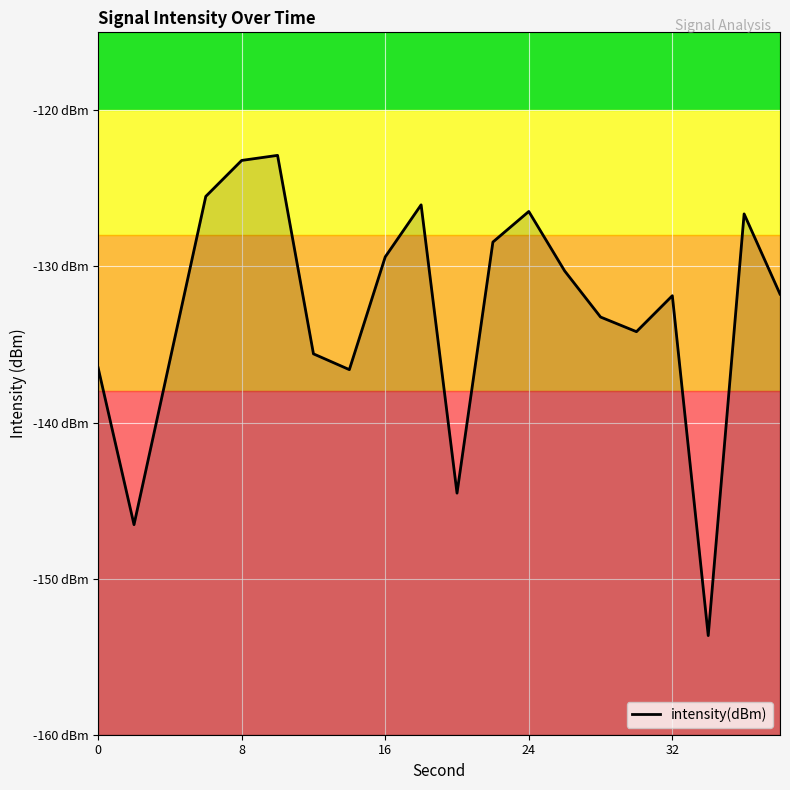

What is the smallest value displayed?

-153.6